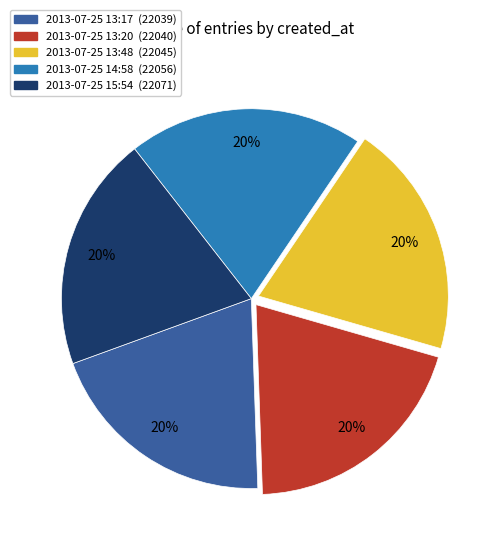

What is the ratio of the value at 2013-07-25 13:17 (22039) to the value at 2013-07-25 13:20 (22040)?

1.0